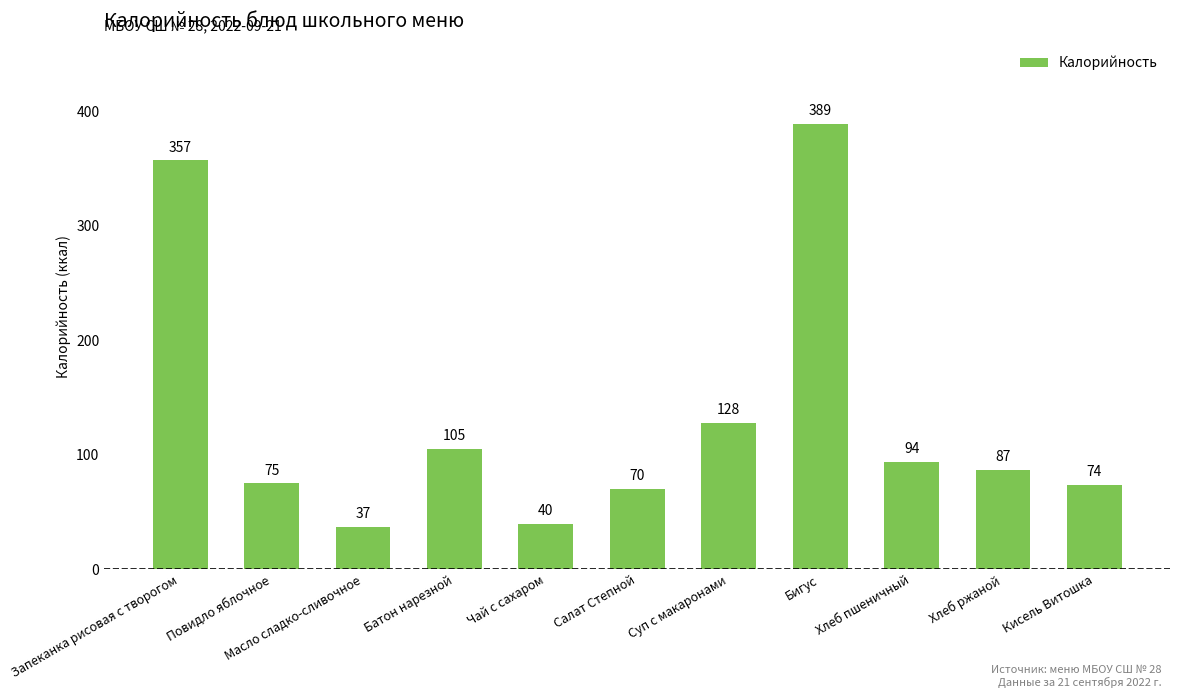

List the labels in order of value, smallest first.

Масло сладко-сливочное, Чай с сахаром, Салат Степной, Кисель Витошка, Повидло яблочное, Хлеб ржаной, Хлеб пшеничный, Батон нарезной, Суп с макаронами, Запеканка рисовая с творогом, Бигус